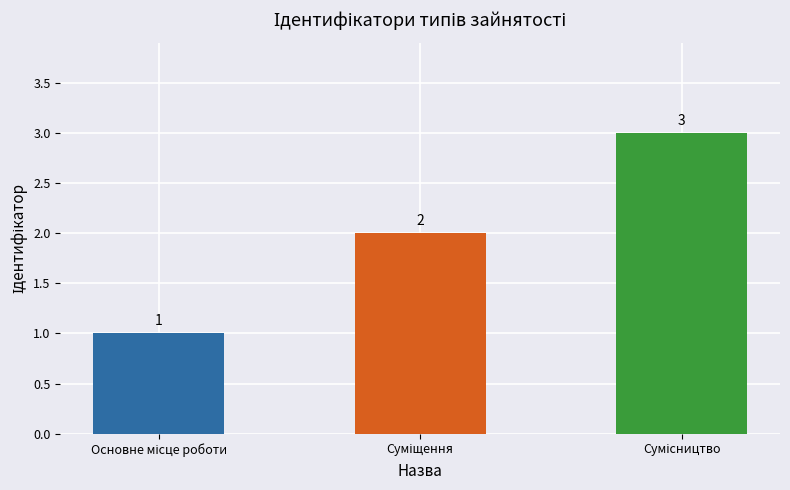

How many values are between 1 and 3?

3